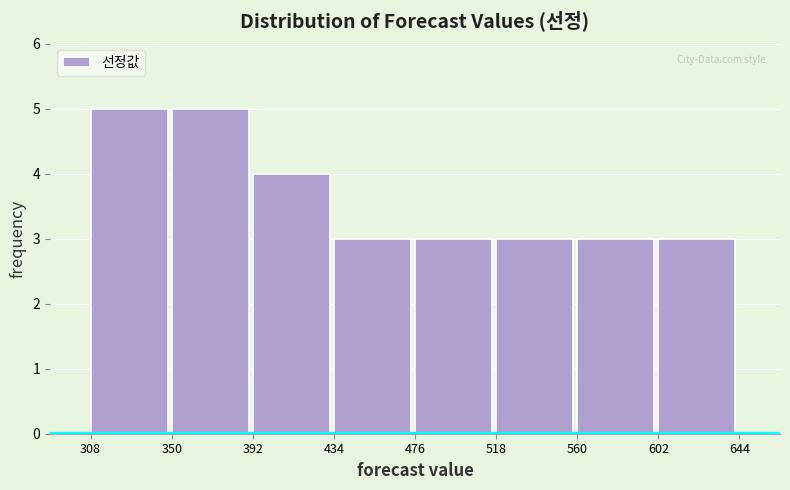

Reading left to right, list every bar in this chart as the range it spans on the x-axis followed by its height. The values are not printed on the chart, so give them approximately, as read against the axis.

308 to 350: 5
350 to 392: 5
392 to 434: 4
434 to 476: 3
476 to 518: 3
518 to 560: 3
560 to 602: 3
602 to 644: 3